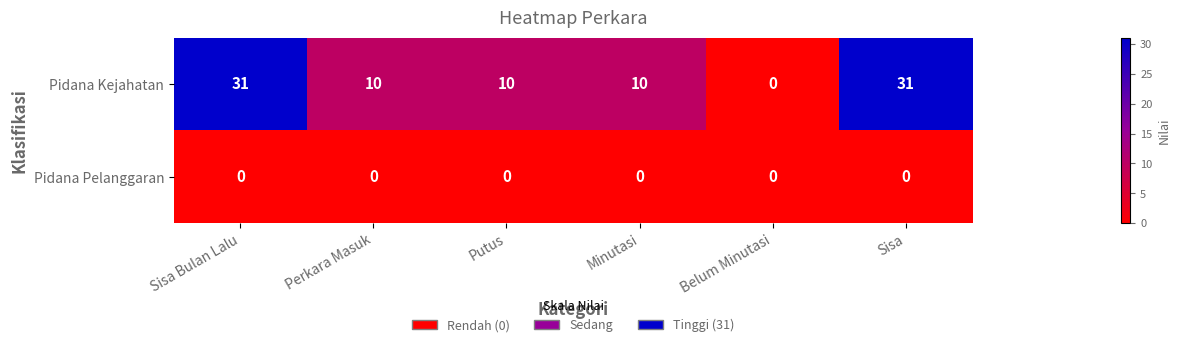

List the series in order of their peak value, lowest first.

Pidana Pelanggaran, Pidana Kejahatan